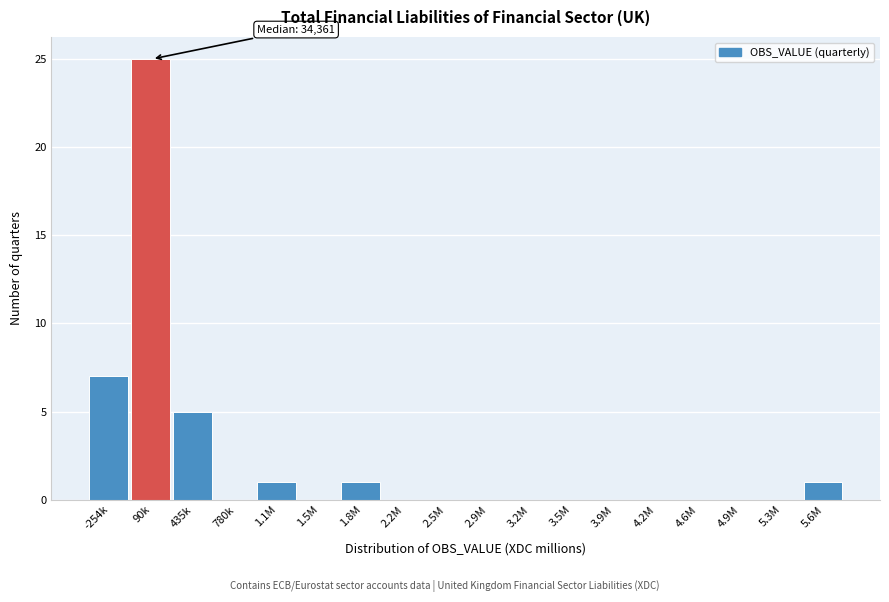

Reading left to right, what are all the values shown in this chart?

-254k=7	90k=25	435k=5	780k=0	1.1M=1	1.5M=0	1.8M=1	2.2M=0	2.5M=0	2.9M=0	3.2M=0	3.5M=0	3.9M=0	4.2M=0	4.6M=0	4.9M=0	5.3M=0	5.6M=1